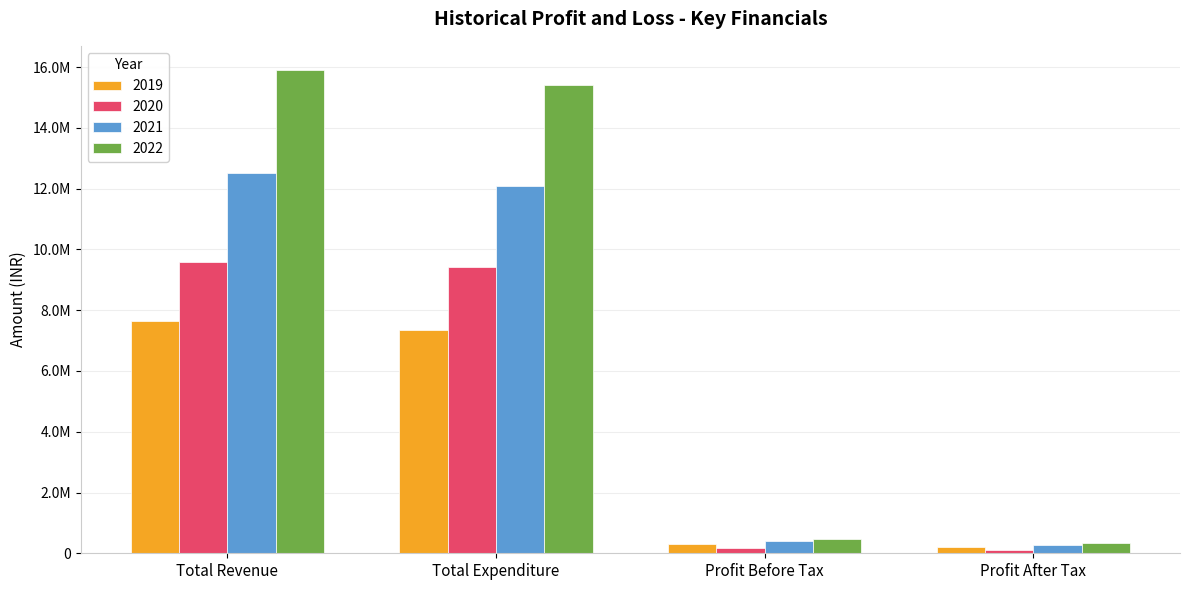

Does the chart contain stacked bars?

No